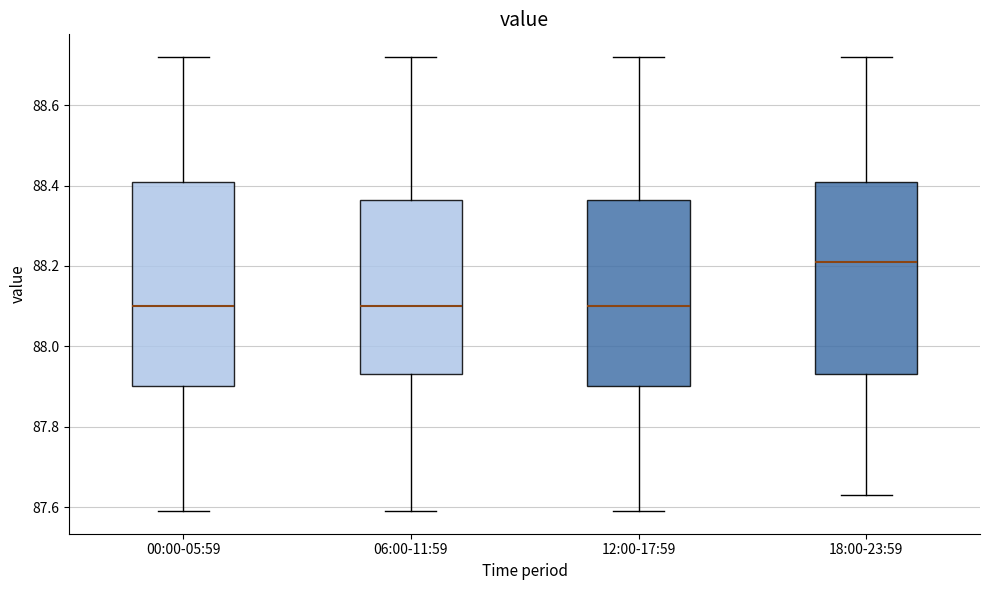

Where is the lower edge of the box for 18:00-23:59 on the y-axis? The values are not printed on the chart, so give them approximately, as read against the axis.

87.94